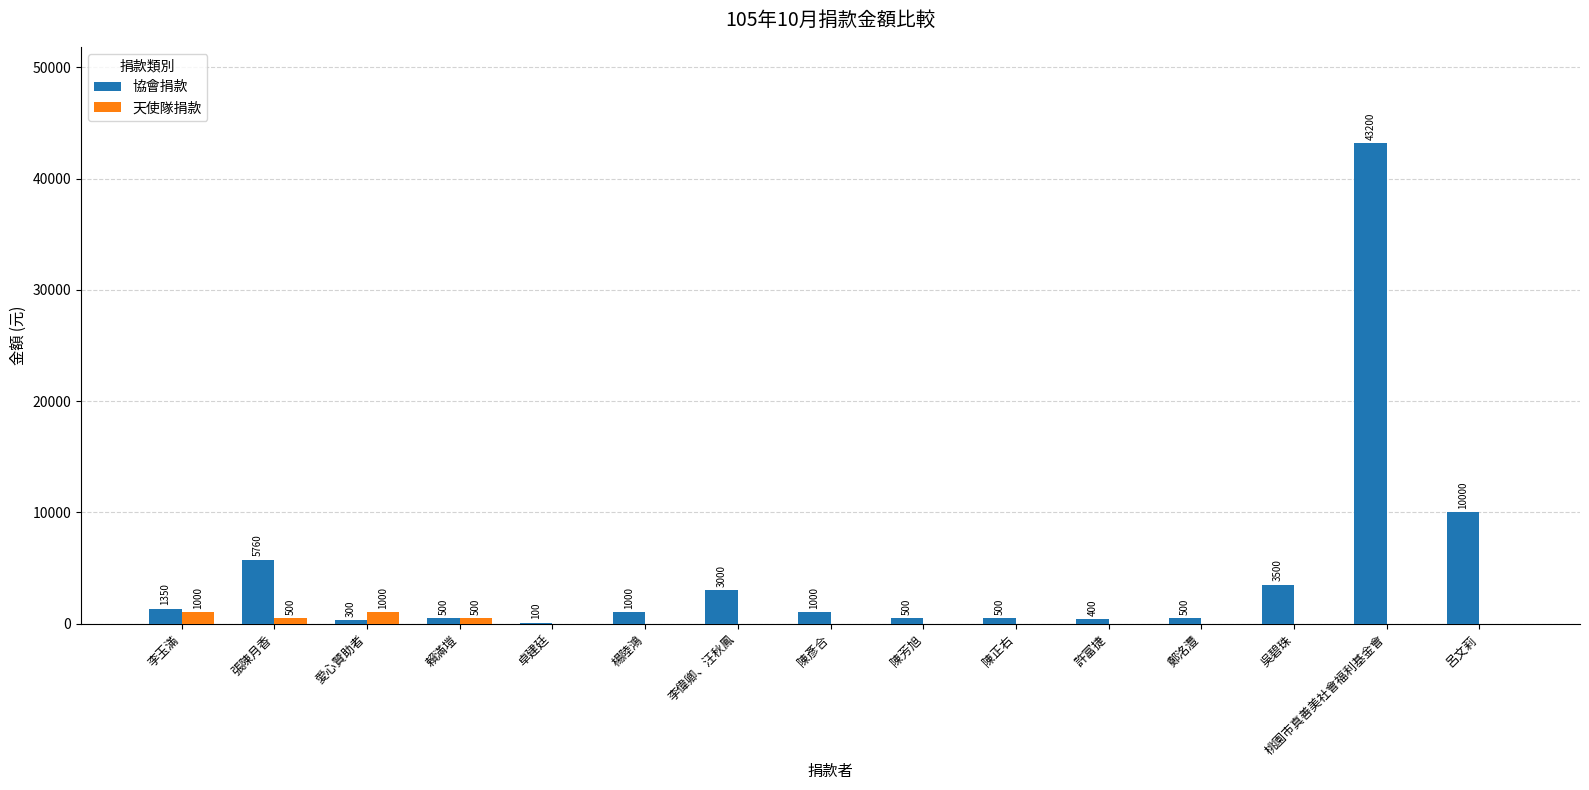

Where does the 協會捐款 series first go above 1000?

李玉滿